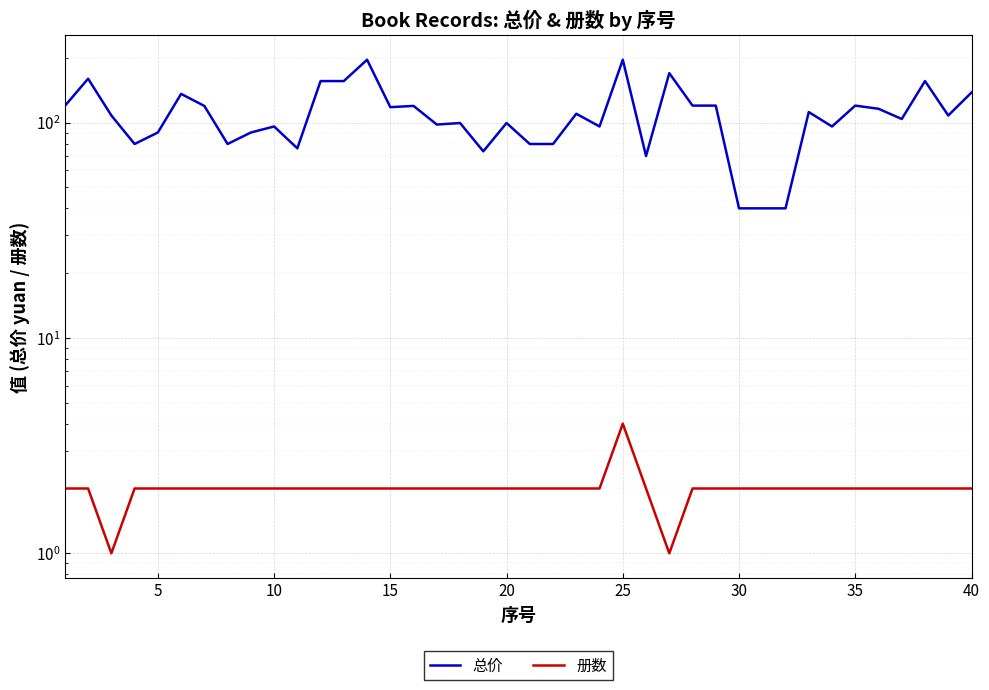

How many lines are shown in the chart?

2